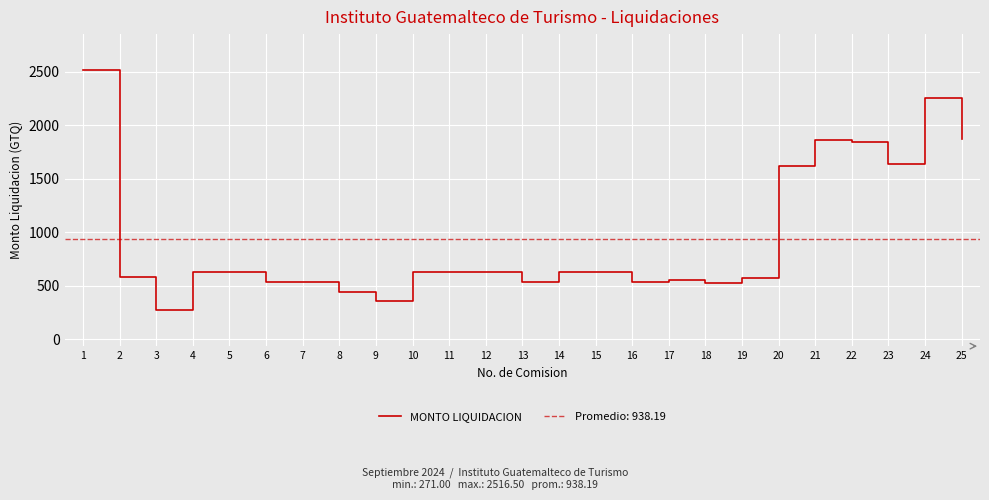

What is the ratio of the value at 1 to the value at 3?

9.3